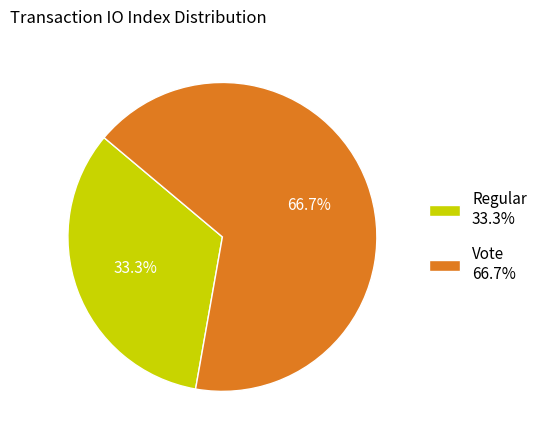

Which has a higher value, Vote or Regular?

Vote